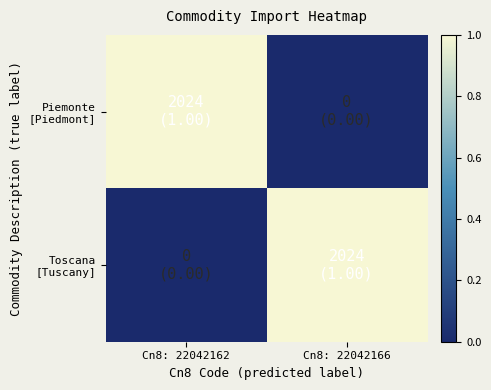

Rank the series by their maximum value, from highest to lowest.

Piemonte [Piedmont], Toscana [Tuscany]